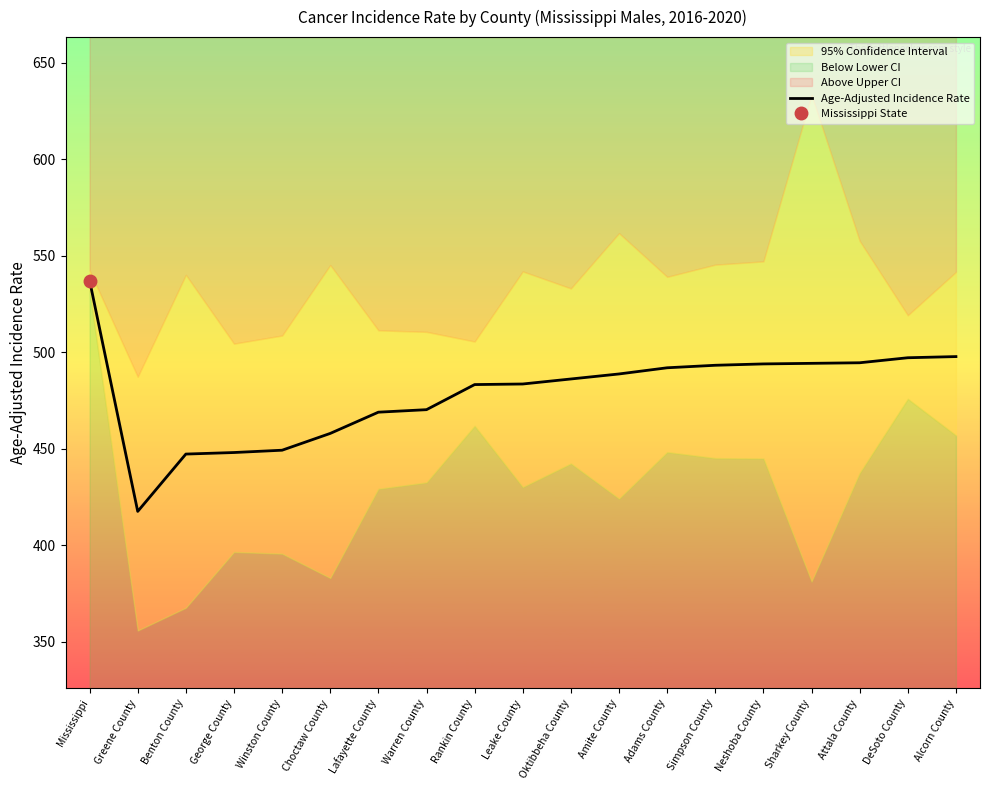

List the labels in order of value, largest first.

Mississippi, Alcorn County, DeSoto County, Attala County, Sharkey County, Neshoba County, Simpson County, Adams County, Amite County, Oktibbeha County, Leake County, Rankin County, Warren County, Lafayette County, Choctaw County, Winston County, George County, Benton County, Greene County